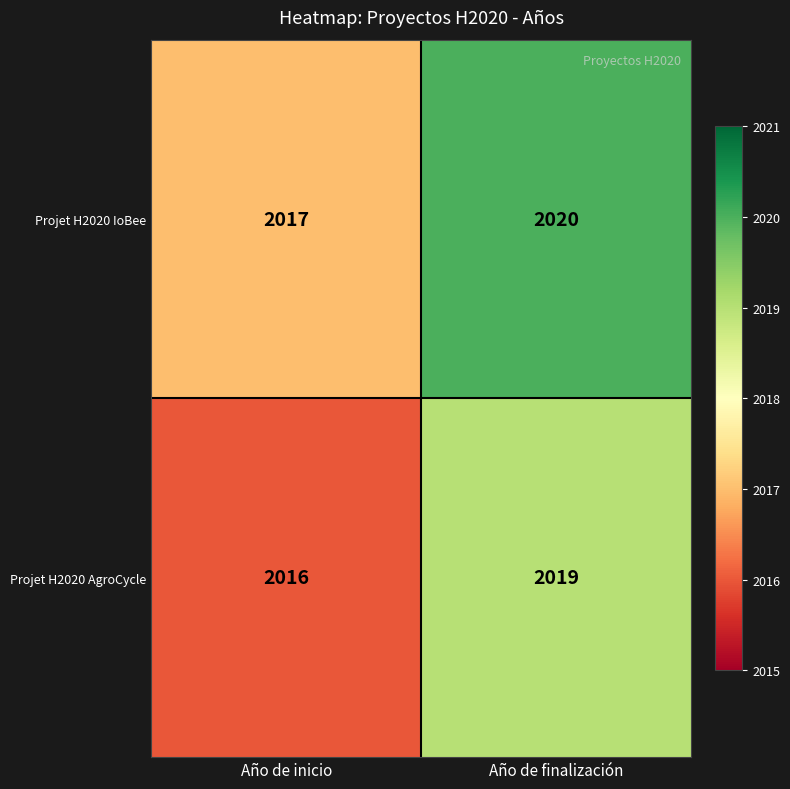

How many categories are shown in the chart?

2